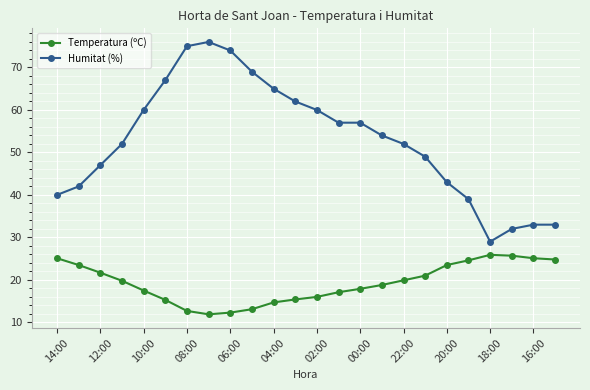

How many distinct data groups are displayed?

2